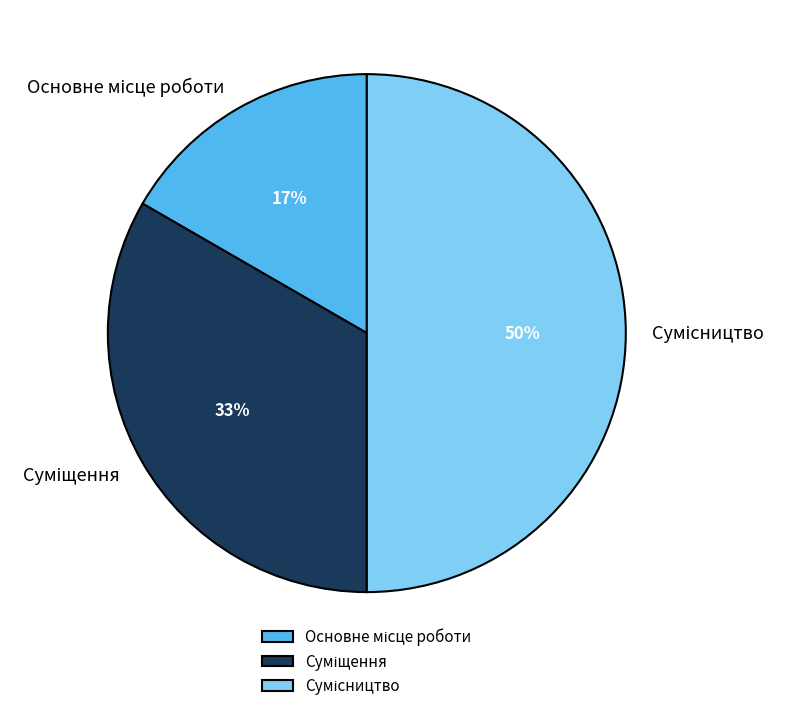

To the nearest percent, what is the difference between the largest and smallest slice percentages?

33%